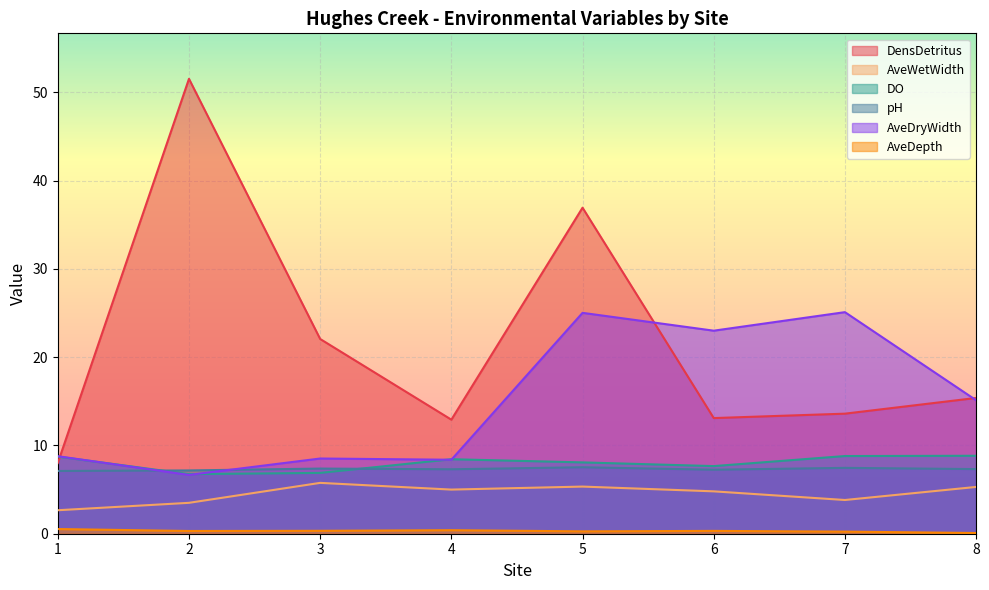

How many lines are shown in the chart?

6